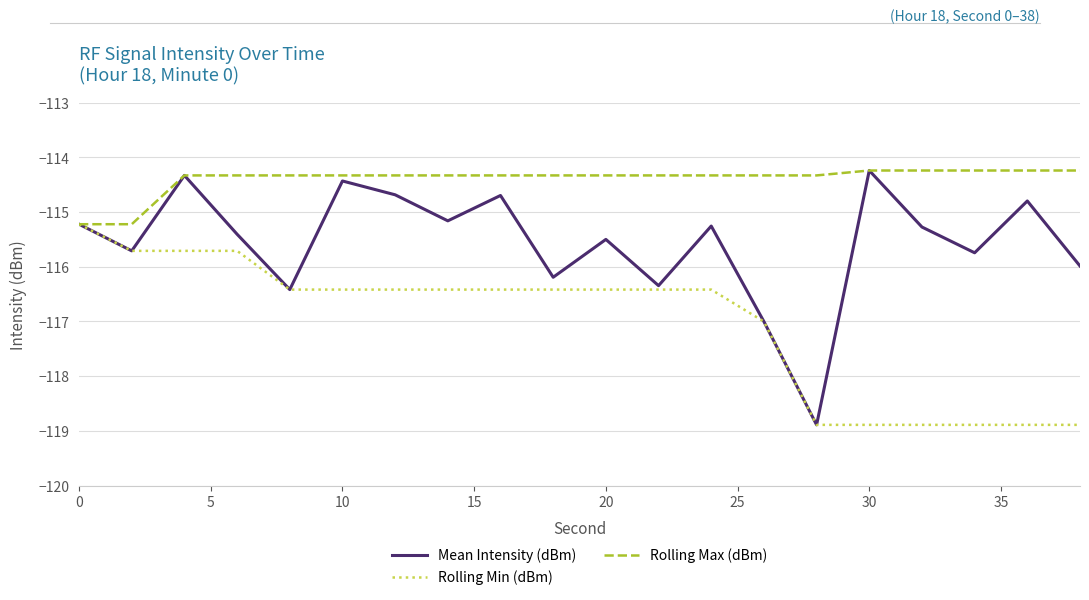

Which series has the largest range (max minus min)?

Mean Intensity (dBm)